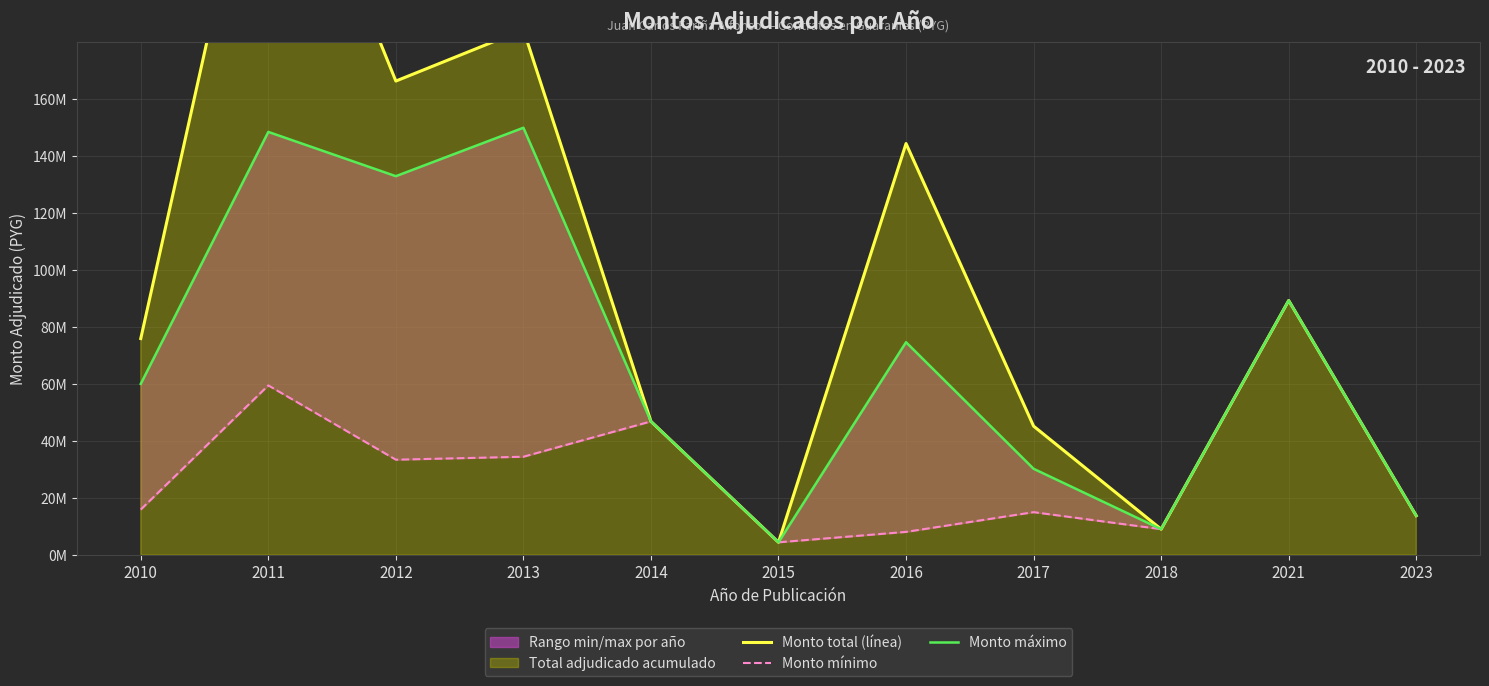

Is it true that Monto total (línea) equals 14036631 at 2014?

False